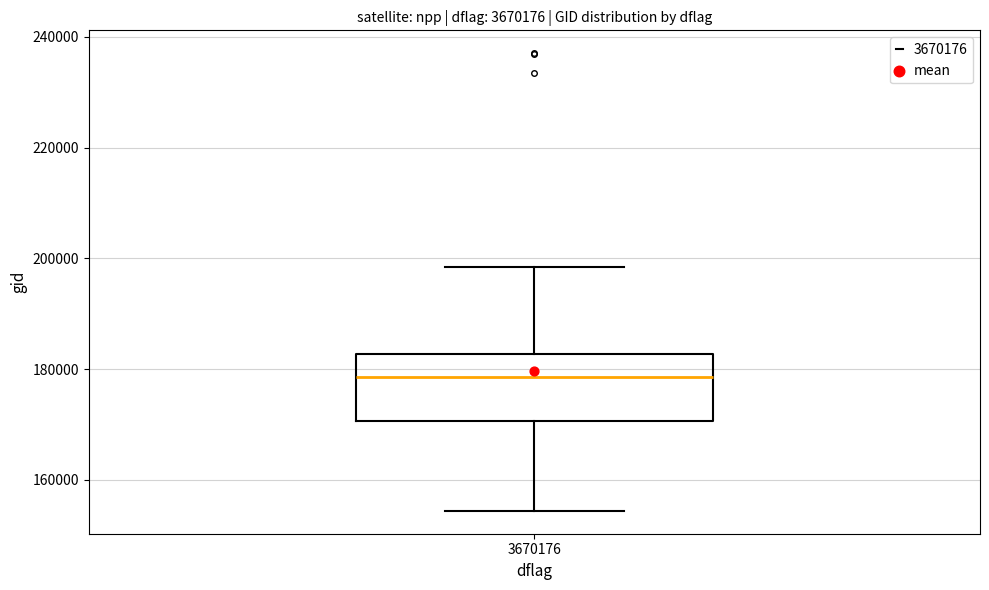

Read this box plot against the y-axis: the position of the median line, the range covered by the box, and the ends of both whiskers. The values are not printed on the chart, so give them approximately, as read against the axis.

median 178000, box 170000 to 182000, whiskers 154000 to 198000